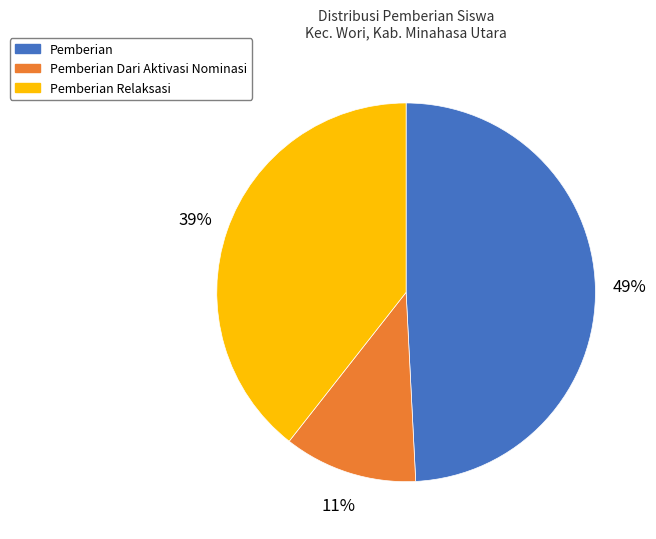

How many segments does this pie chart have?

3